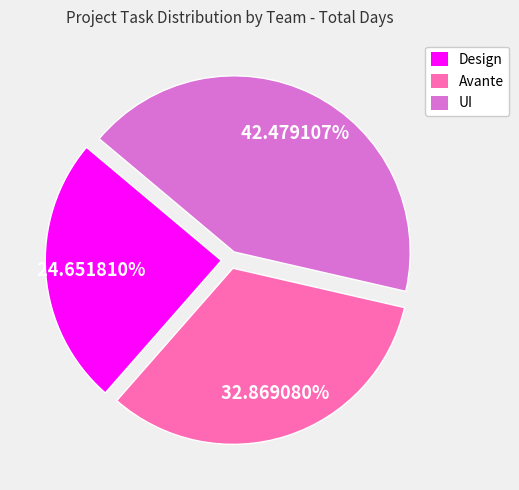

The UI slice represents 42% of the pie. True or false?

True